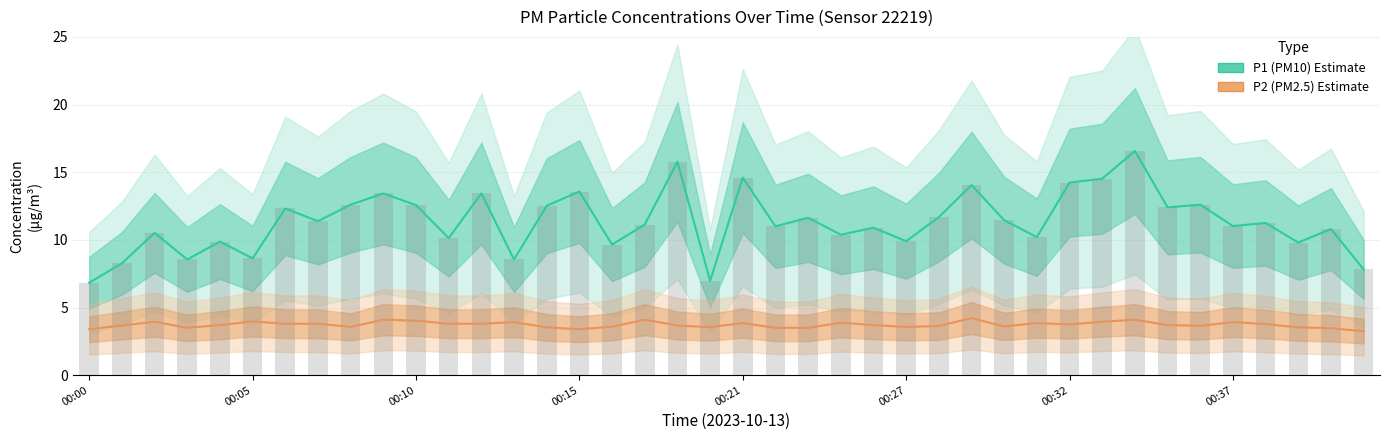

Reading left to right, what are all the values shown in this chart?

P1 (PM10) Estimate: 6.8	8.3	10.5	8.6	9.9	8.6	12.3	11.4	12.6	13.4	12.6	10.1	13.4	8.6	12.5	13.6	9.7	11.1	15.8	7.0	14.6	11.0	11.6	10.4	10.9	9.9	11.7	14.1	11.4	10.2	14.2	14.5	16.6	12.4	12.6	11.0	11.2	9.8	10.8	7.8
P2 (PM2.5) Estimate: 3.4	3.7	4.0	3.5	3.7	4.0	3.8	3.8	3.6	4.1	4.0	3.8	3.8	3.9	3.5	3.4	3.6	4.1	3.7	3.5	3.9	3.5	3.5	3.9	3.7	3.6	3.6	4.2	3.6	3.9	3.8	4.0	4.1	3.7	3.6	3.9	3.8	3.5	3.5	3.2